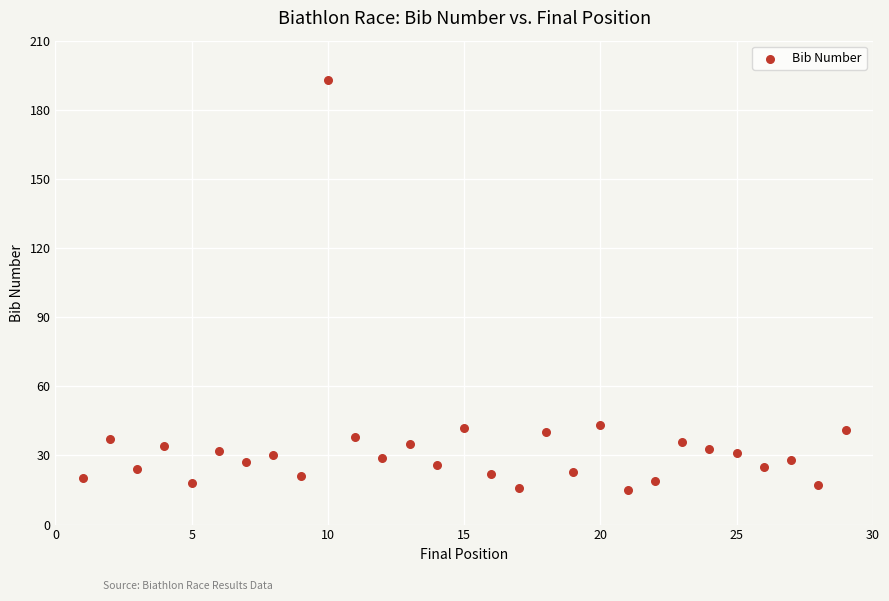

What is the range of Y values (max minus min)?

178